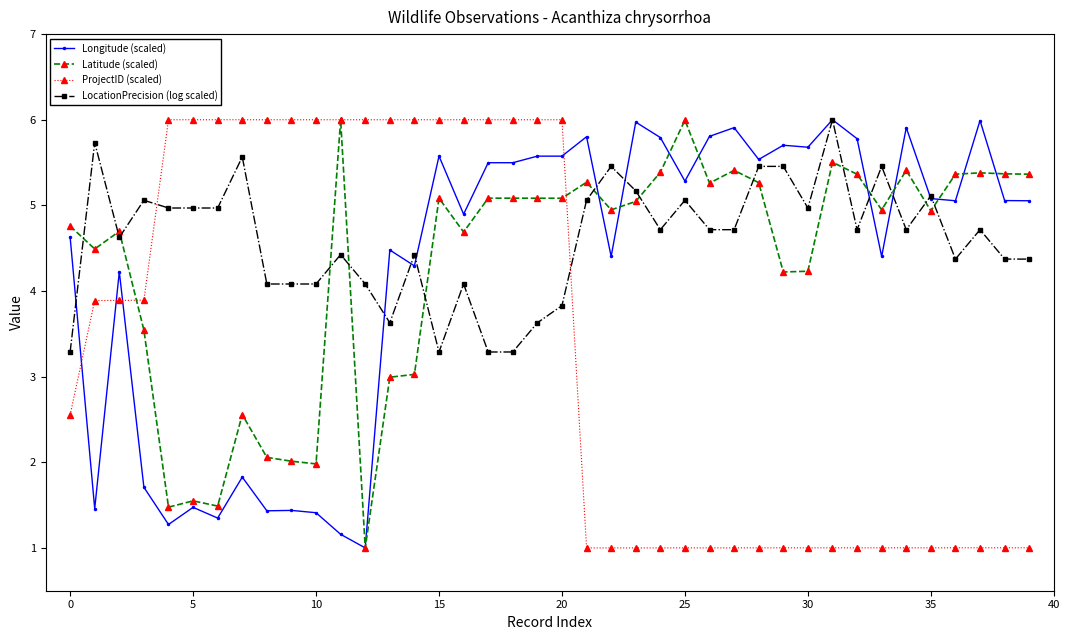

How many times do ProjectID (scaled) and Longitude (scaled) cross each other?

4